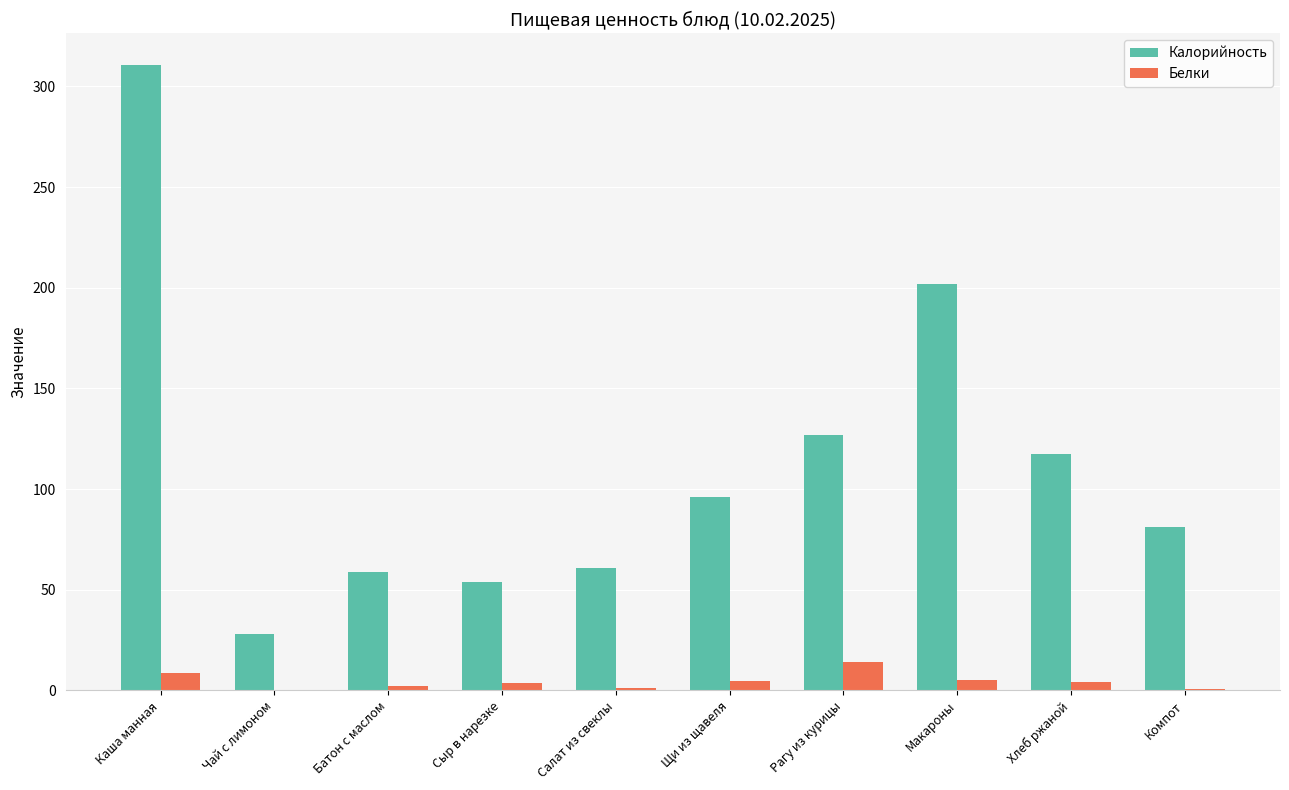

What is the maximum value for Белки?

14.3